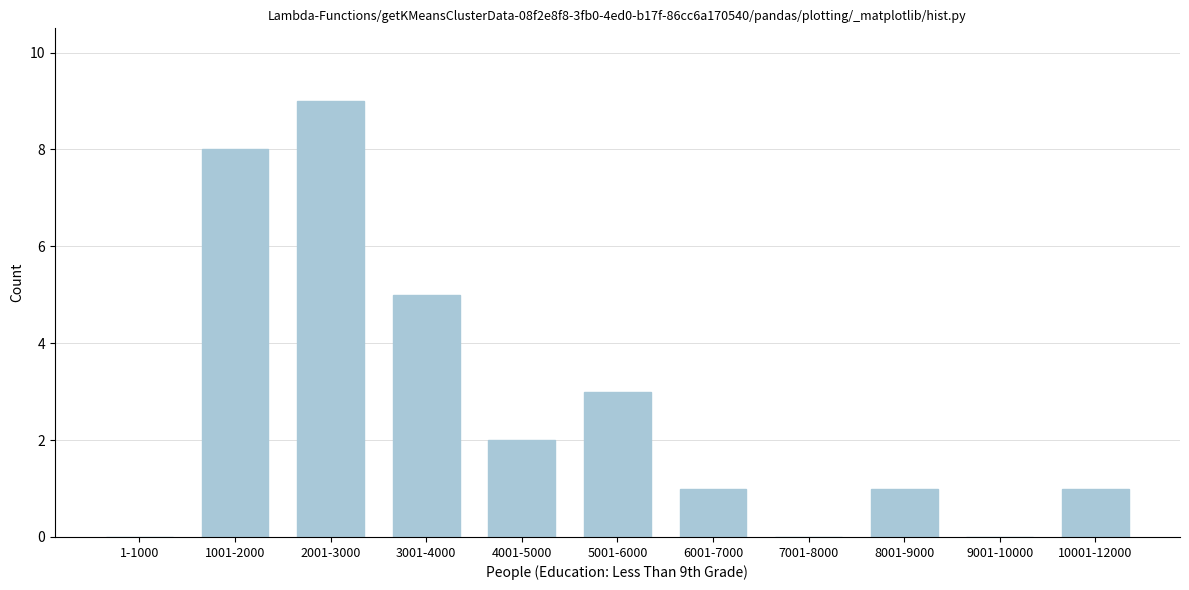

Reading left to right, list all the values displayed in this chart.

1-1000=0	1001-2000=8	2001-3000=9	3001-4000=5	4001-5000=2	5001-6000=3	6001-7000=1	7001-8000=0	8001-9000=1	9001-10000=0	10001-12000=1